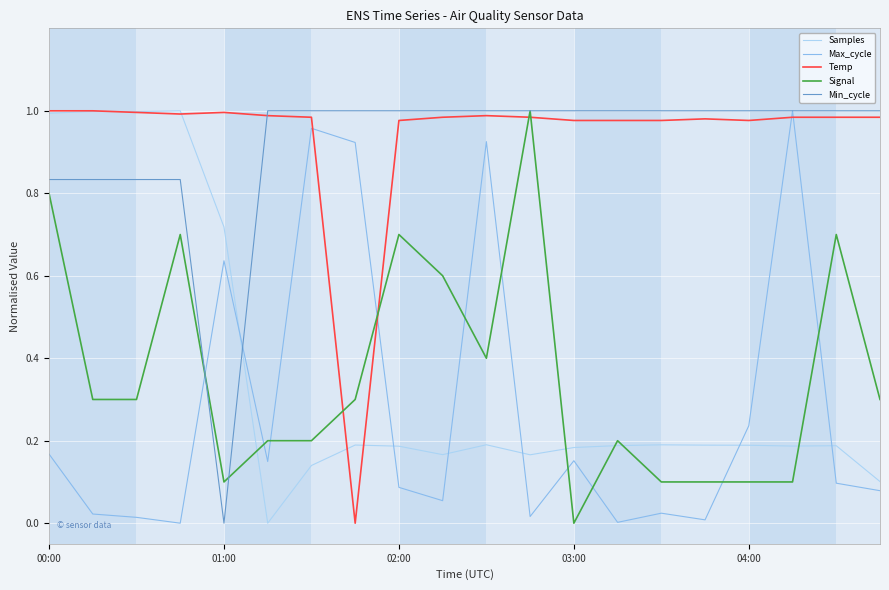

True or false: Min_cycle and Samples cross at least once.

True